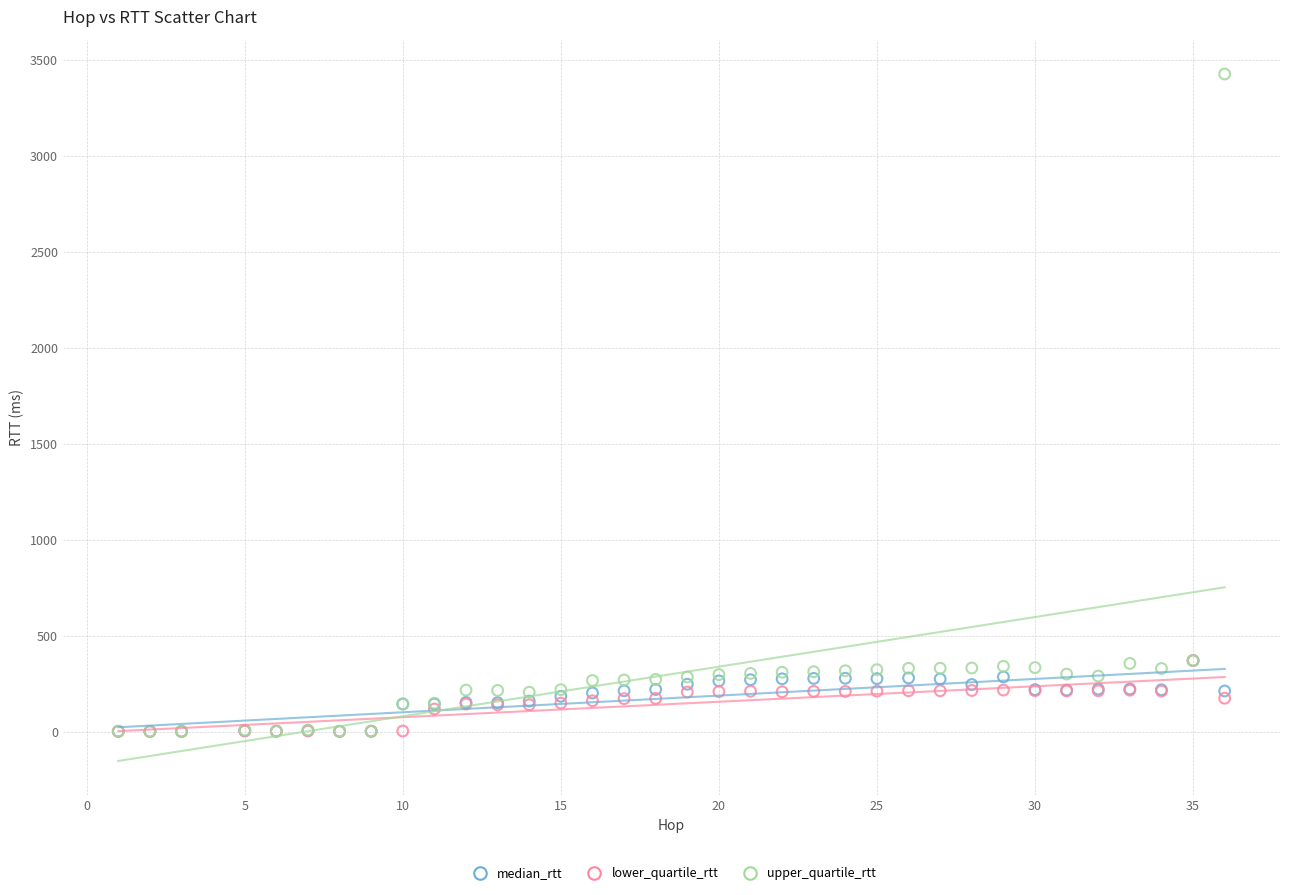

What are all the series names shown in the legend?

median_rtt, lower_quartile_rtt, upper_quartile_rtt